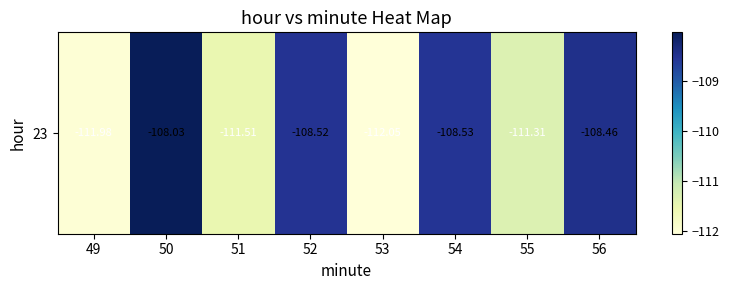

Reading right to left, list all the values displayed in this chart.

56=-108.5	55=-111.3	54=-108.5	53=-112.0	52=-108.5	51=-111.5	50=-108.0	49=-112.0